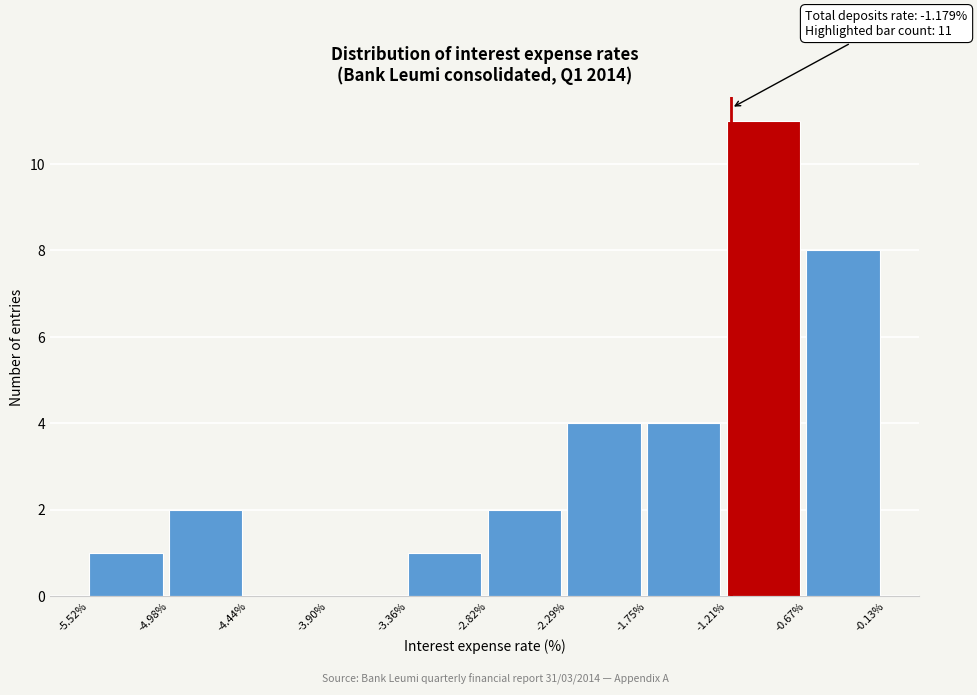

Which range on the x-axis has the tallest bar?

-1.21% to -0.67%